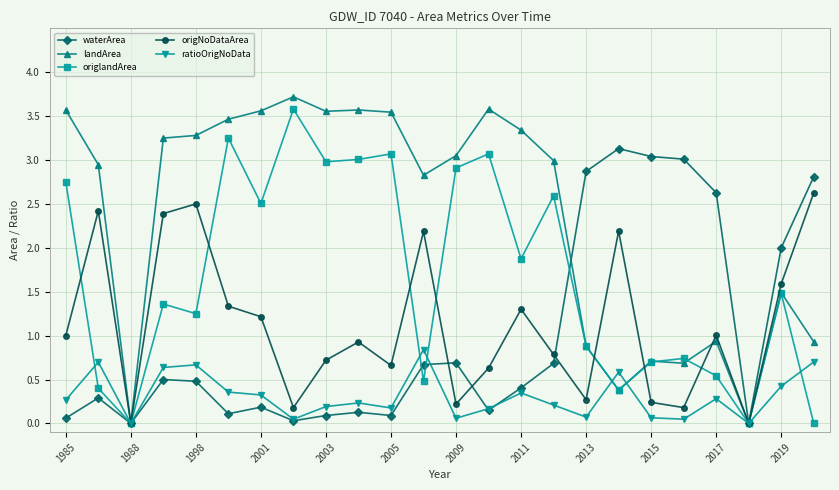

What is the difference between the maximum and minimum values in the landArea series?

3.7